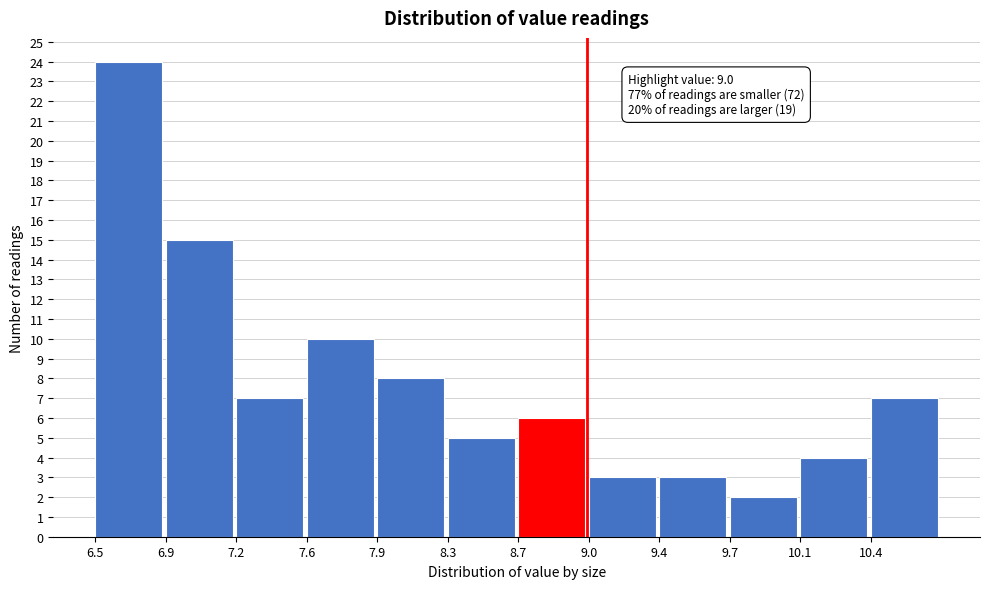

Reading left to right, what are all the values shown in this chart?

6.5=24	6.9=15	7.2=7	7.6=10	7.9=8	8.3=5	8.7=6	9.0=3	9.4=3	9.7=2	10.1=4	10.4=7